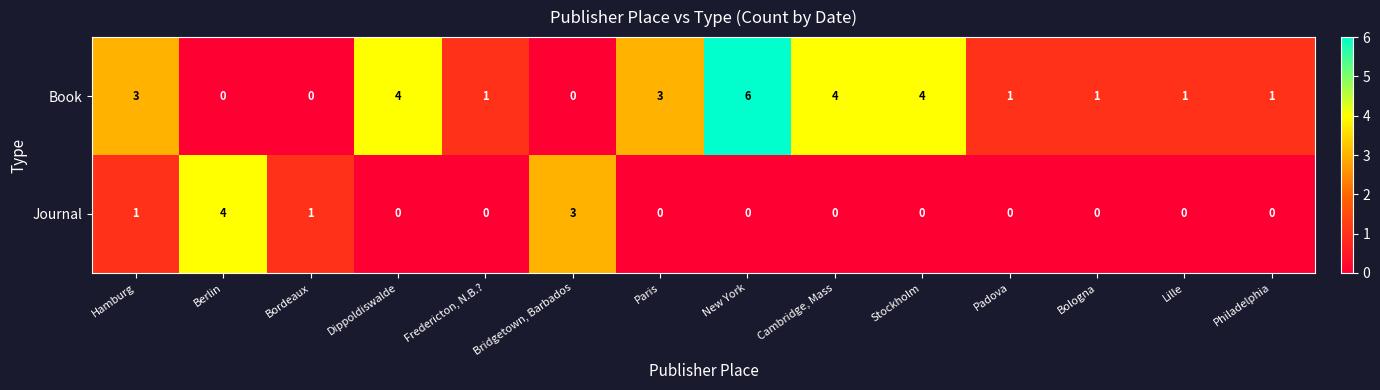

What is the greatest value displayed?

6